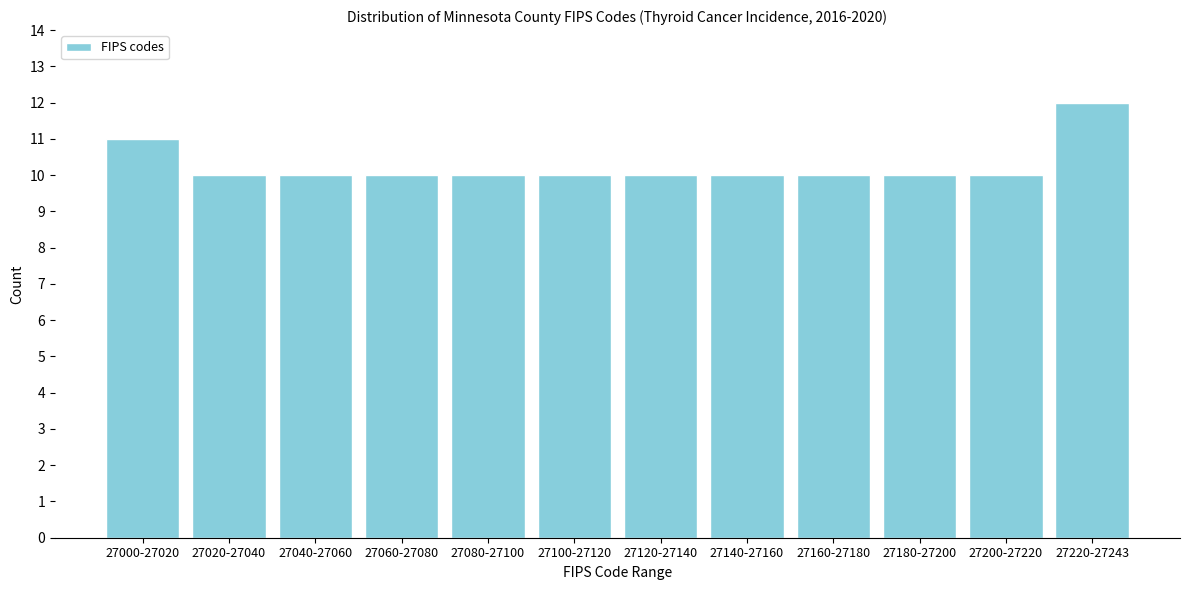

Reading left to right, transcribe all the data shown in this chart.

11	10	10	10	10	10	10	10	10	10	10	12